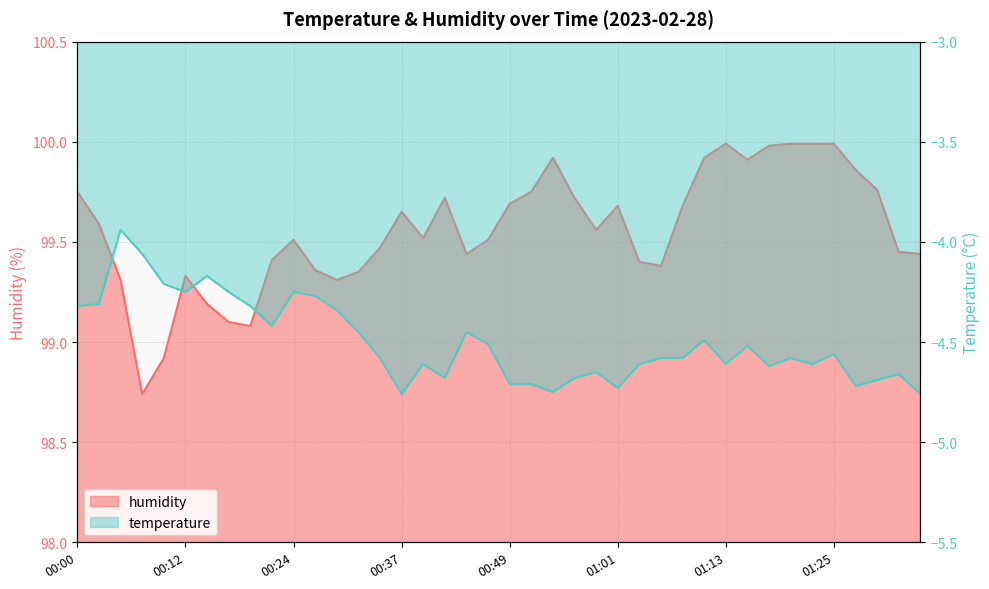

What position from the right is 00:32?

27